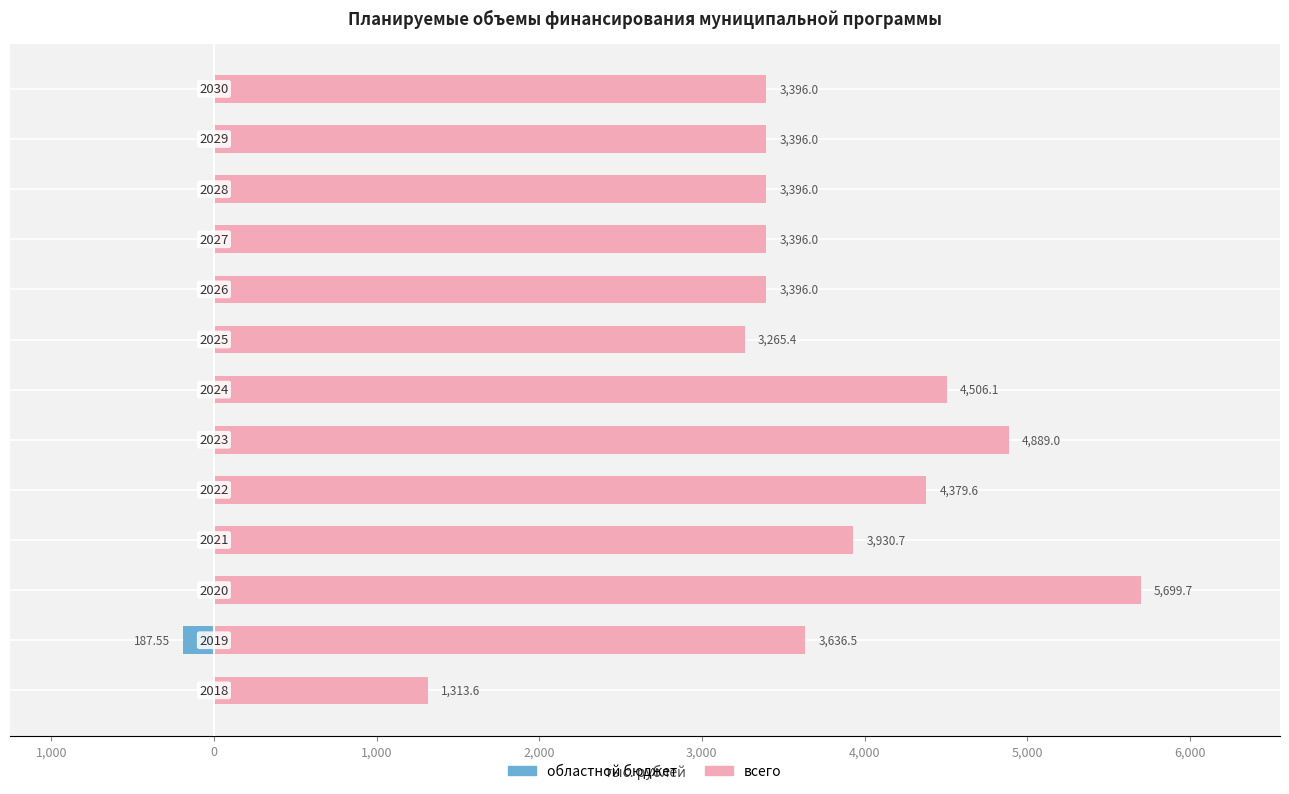

Reading right to left, extract all data points from this chart.

всего: 3396.0	3396.0	3396.0	3396.0	3396.0	3265.4	4506.1	4889.0	4379.6	3930.7	5699.7	3636.5	1313.6
областной бюджет: 0.0	0.0	0.0	0.0	0.0	0.0	0.0	0.0	0.0	0.0	0.0	-187.6	0.0